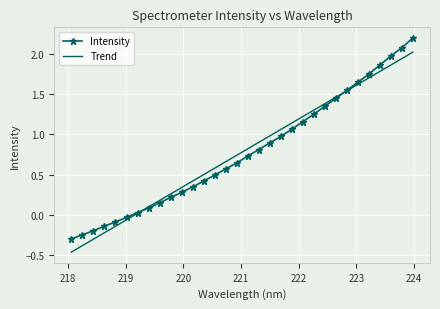

Rank the series by their maximum value, from highest to lowest.

Intensity, Trend